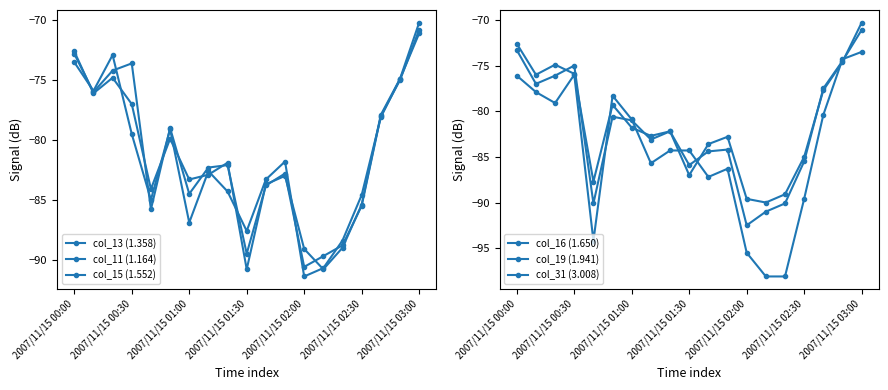

How many interior local peaks does the col_31 (3.008) series have?

3